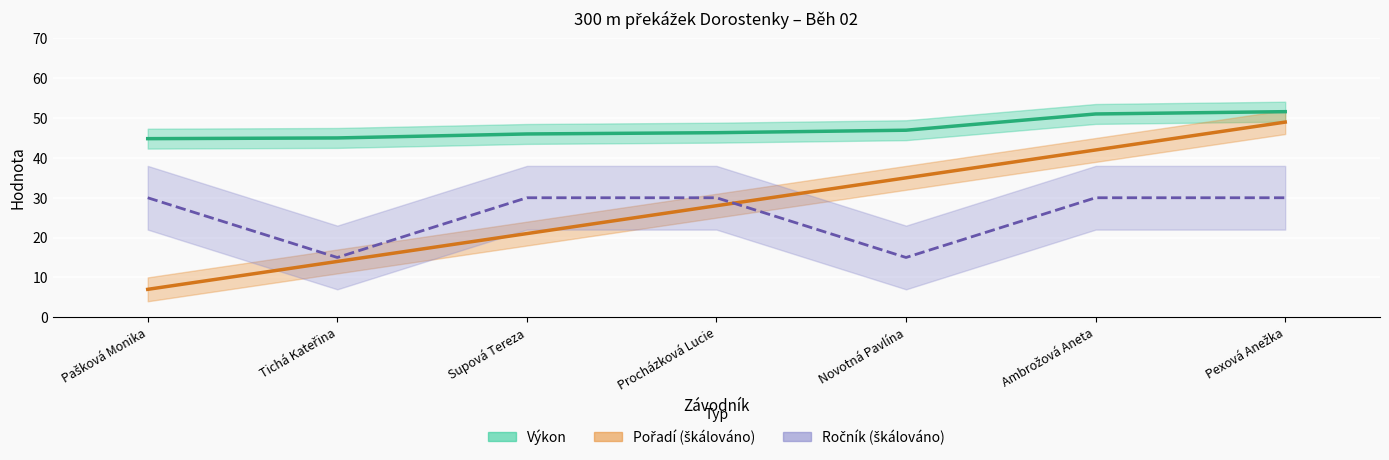

Reading right to left, what are all the values shown in this chart?

Výkon: Pexová Anežka=51.6	Ambrožová Aneta=51.0	Novotná Pavlína=47.0	Procházková Lucie=46.3	Supová Tereza=46.0	Tichá Kateřina=45.0	Pašková Monika=44.8
Pořadí: Pexová Anežka=49.0	Ambrožová Aneta=42.0	Novotná Pavlína=35.0	Procházková Lucie=28.0	Supová Tereza=21.0	Tichá Kateřina=14.0	Pašková Monika=7.0
Ročník: Pexová Anežka=30.0	Ambrožová Aneta=30.0	Novotná Pavlína=15.0	Procházková Lucie=30.0	Supová Tereza=30.0	Tichá Kateřina=15.0	Pašková Monika=30.0